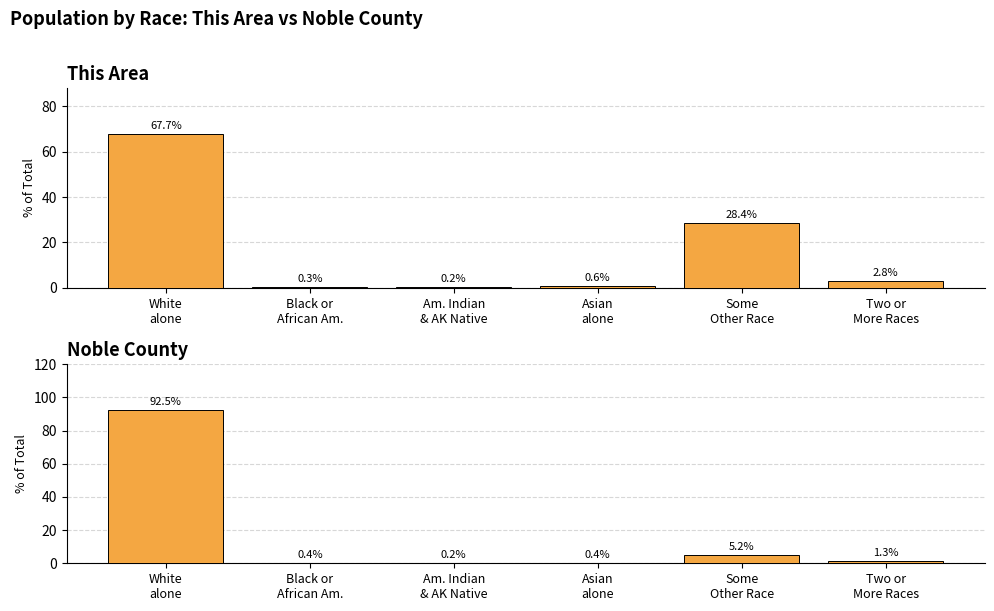

What is the minimum value shown in the chart?

0.2